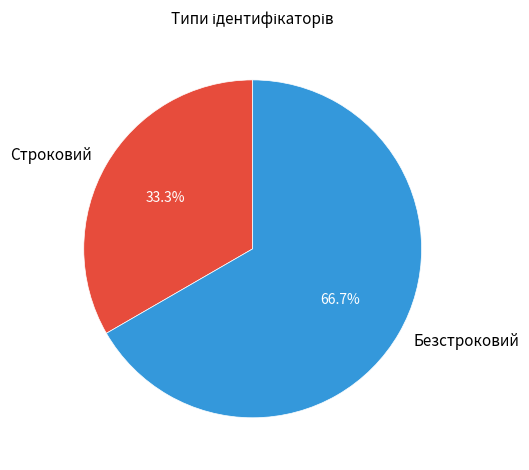

What percentage is NOT represented by Строковий?

66.7%